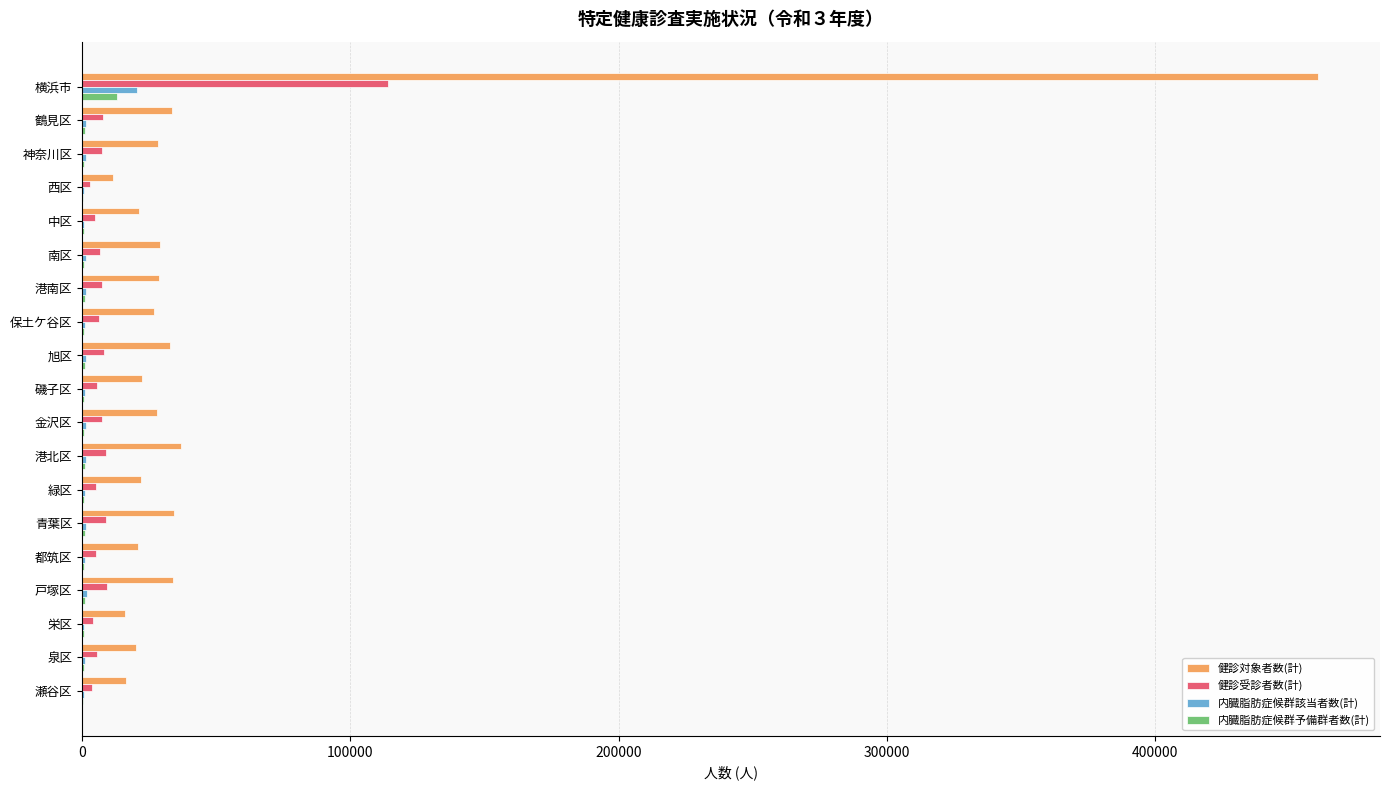

What is the sum of all 内臓脂肪症候群該当者数(計) values?

41092